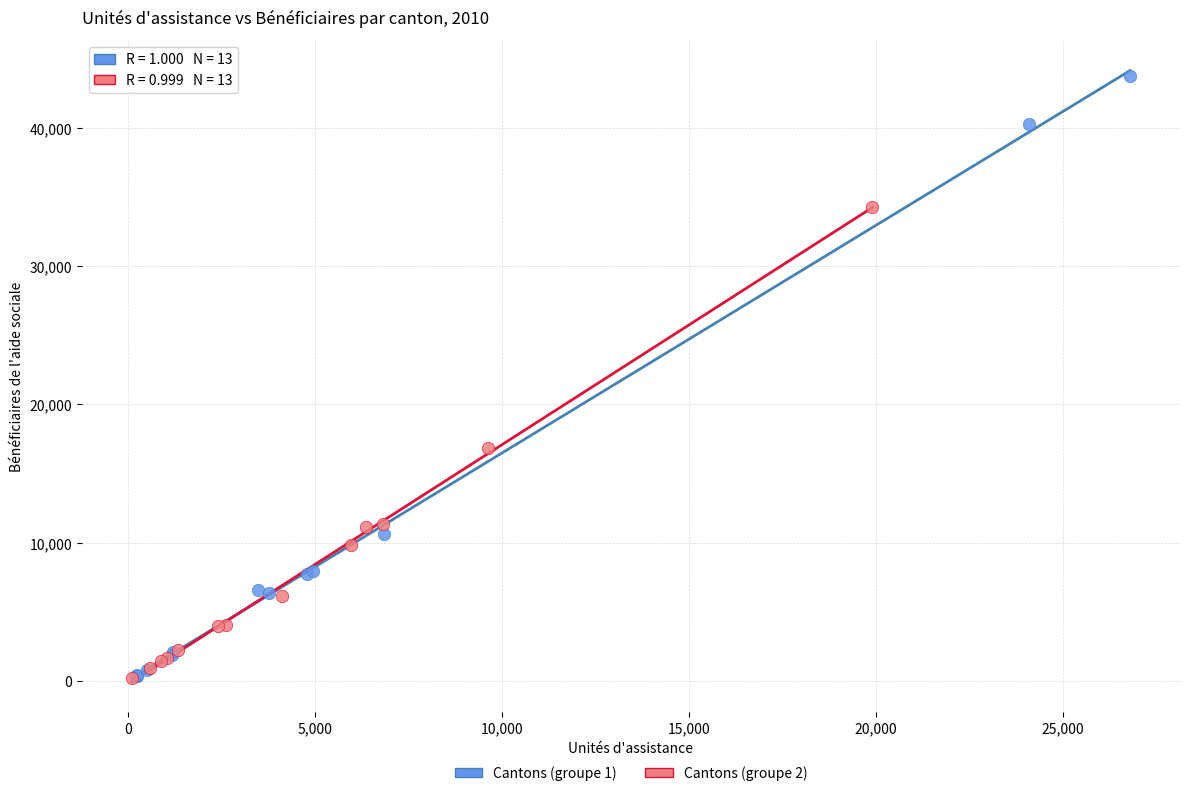

Which series has the widest spread of Y values?

Cantons (groupe 1)